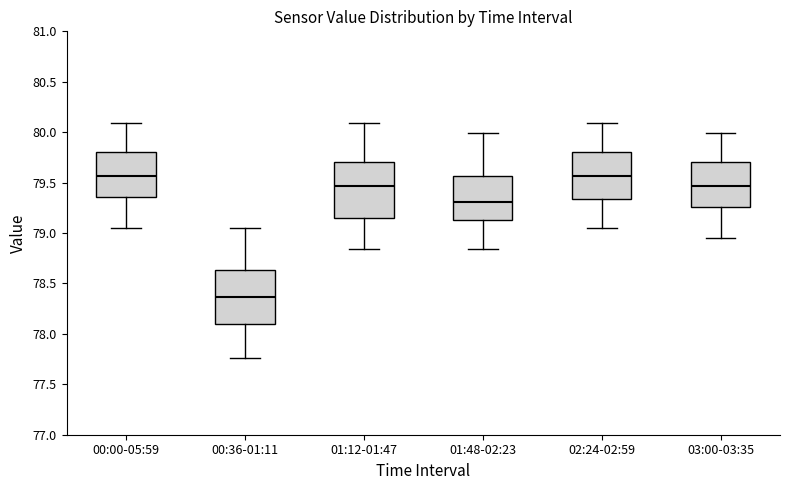

Which box's median line is the lowest?

00:36-01:11